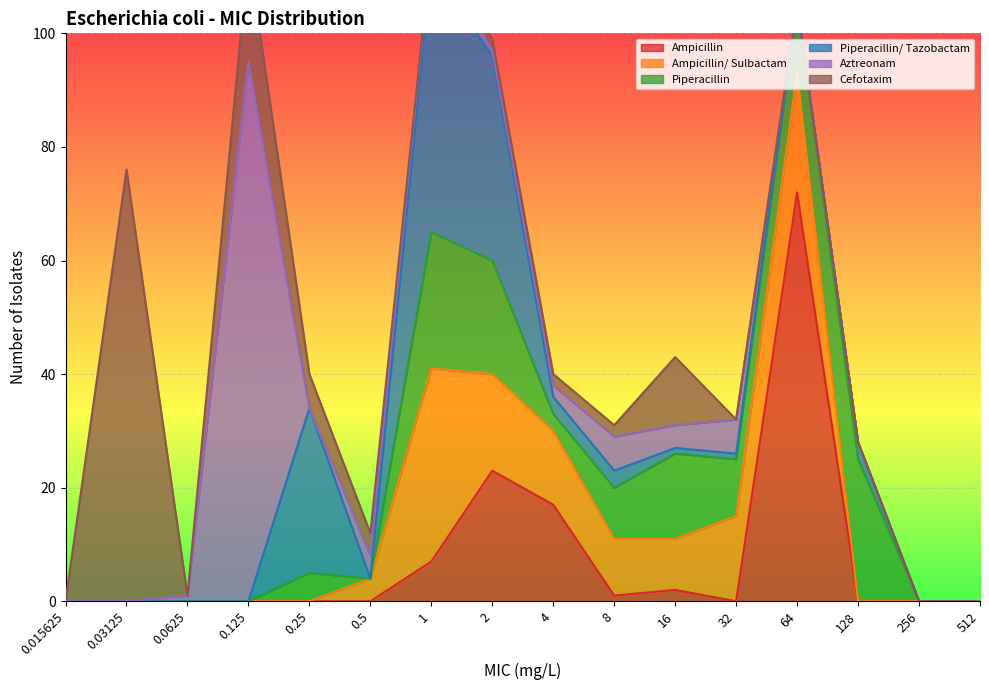

True or false: Ampicillin/ Sulbactam has a value of 48 at 1.

False